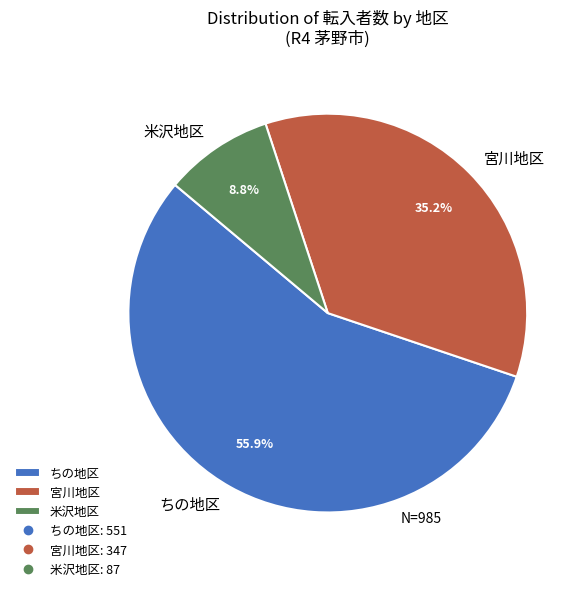

To the nearest percent, what is the difference between the largest and smallest slice percentages?

47%